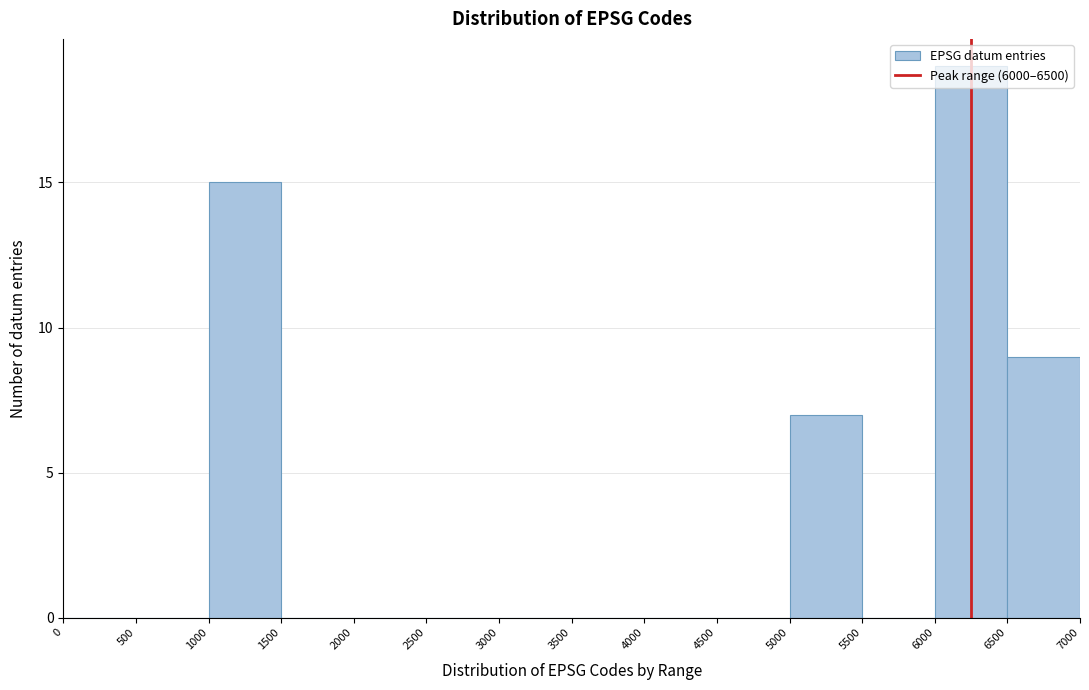

Reading left to right, list every bar in this chart as the range it spans on the x-axis followed by its height. The values are not printed on the chart, so give them approximately, as read against the axis.

0 to 500: 0
500 to 1000: 0
1000 to 1500: 15
1500 to 2000: 0
2000 to 2500: 0
2500 to 3000: 0
3000 to 3500: 0
3500 to 4000: 0
4000 to 4500: 0
4500 to 5000: 0
5000 to 5500: 7
5500 to 6000: 0
6000 to 6500: 19
6500 to 7000: 9